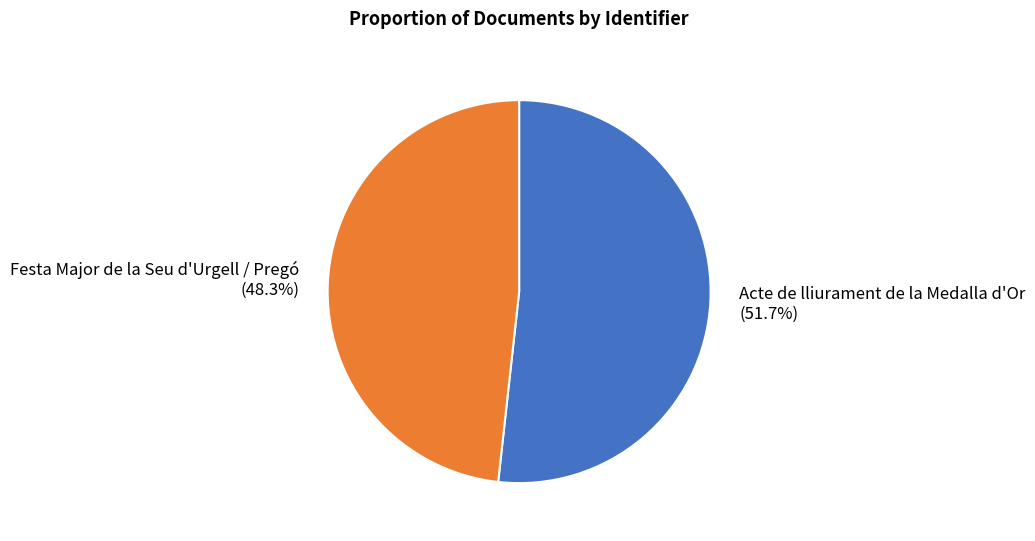

What is the majority slice?

Acte de lliurament de la Medalla d'Or